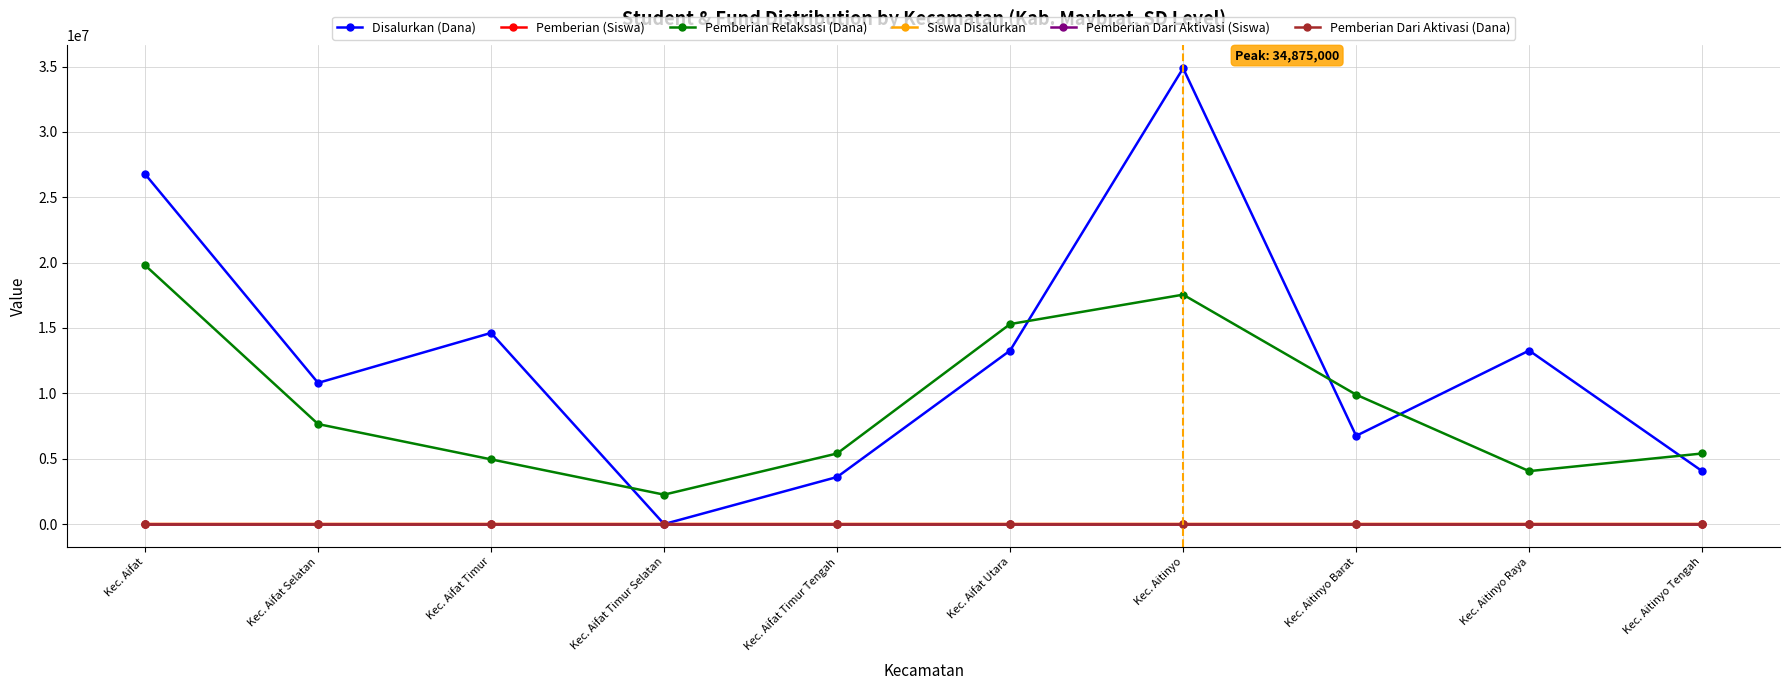

Does the chart have visible grid lines?

Yes